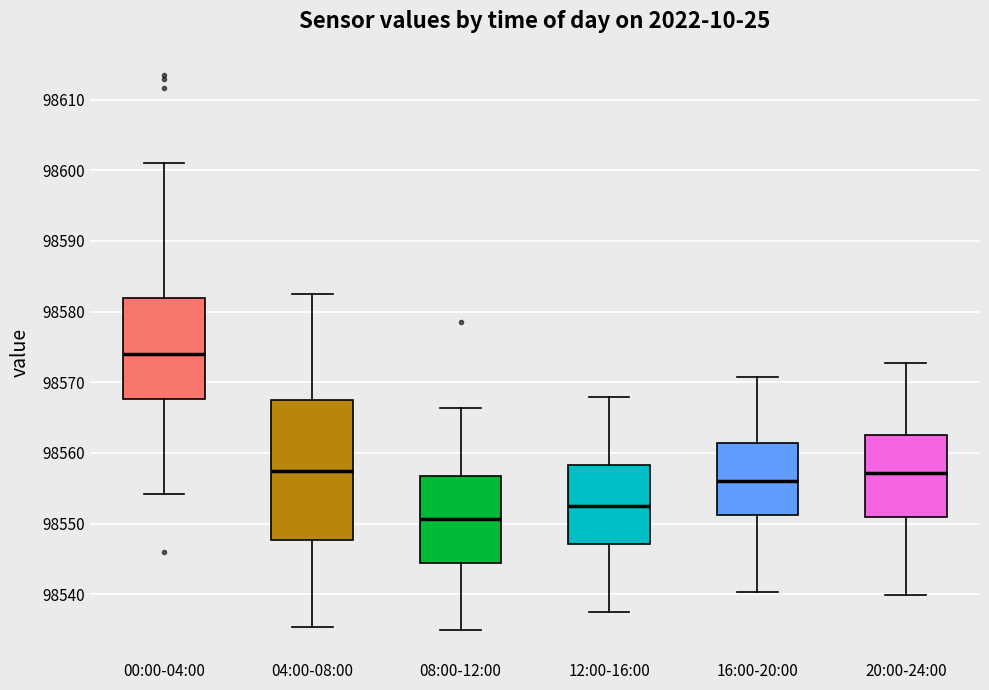

Reading left to right, read every box against the y-axis: the position of its median line, the range the box covers, and the ends of its whiskers. The values are not printed on the chart, so give them approximately, as read against the axis.

00:00-04:00: median 98574, box 98568 to 98582, whiskers 98554 to 98601
04:00-08:00: median 98557, box 98548 to 98567, whiskers 98535 to 98583
08:00-12:00: median 98551, box 98544 to 98557, whiskers 98535 to 98566
12:00-16:00: median 98553, box 98547 to 98558, whiskers 98538 to 98568
16:00-20:00: median 98556, box 98551 to 98561, whiskers 98540 to 98571
20:00-24:00: median 98557, box 98551 to 98563, whiskers 98540 to 98573